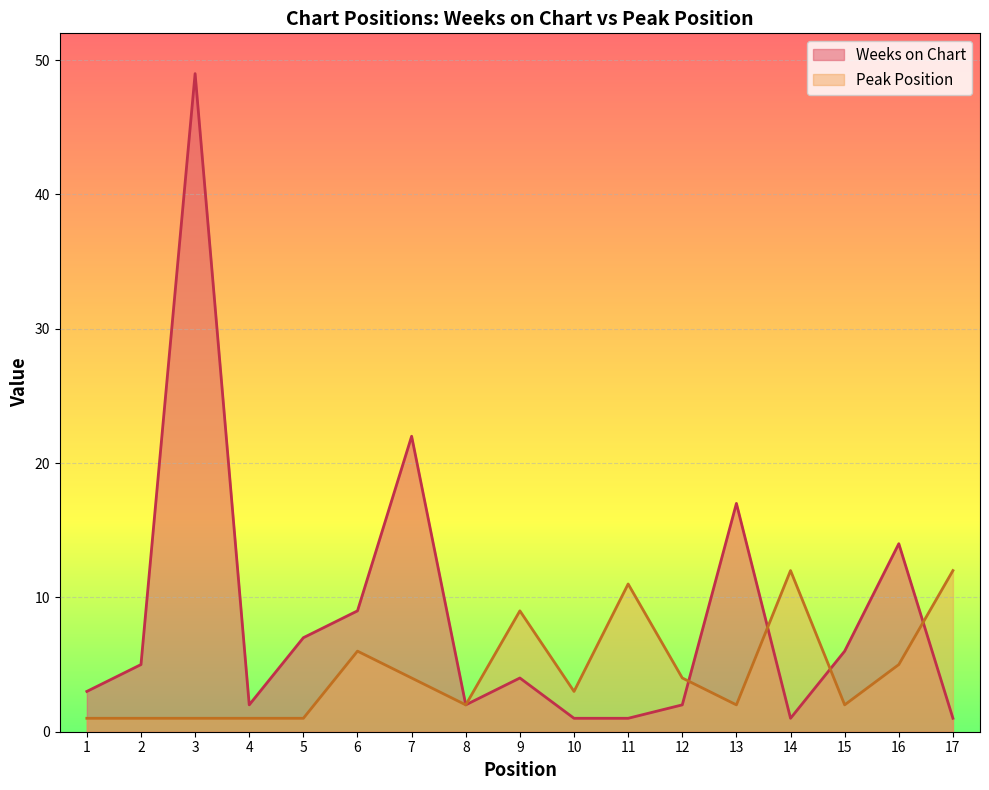

At which category does the chart reach its minimum across all series?

10